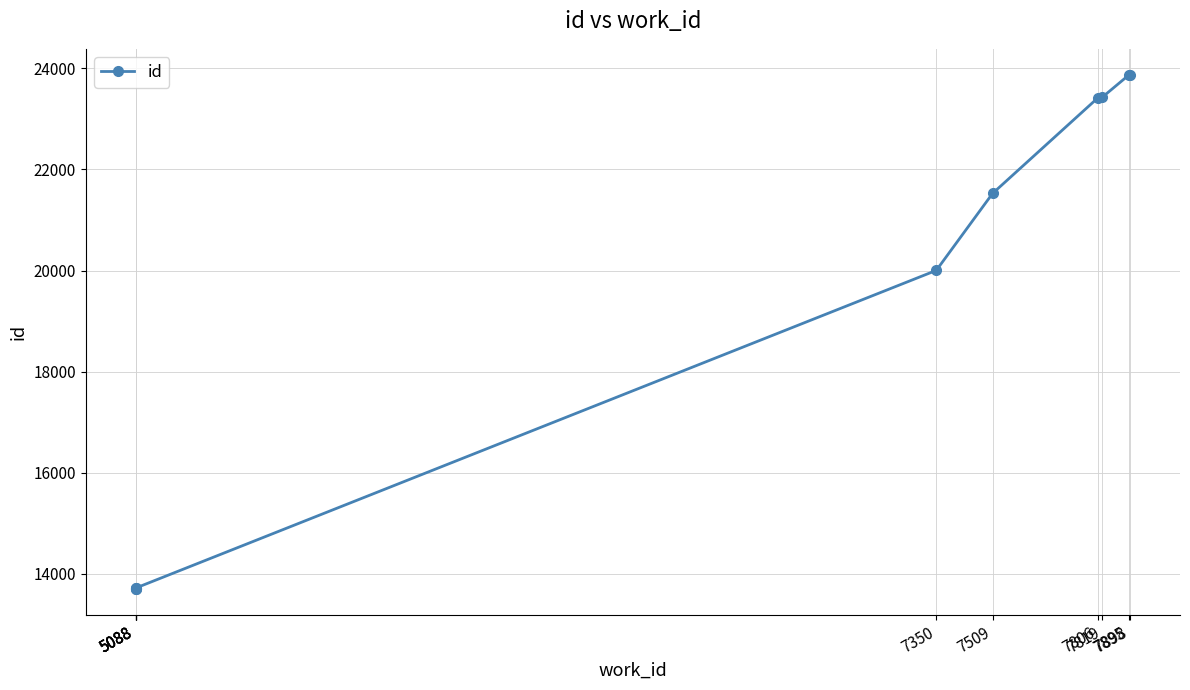

What is the greatest value displayed?

23876